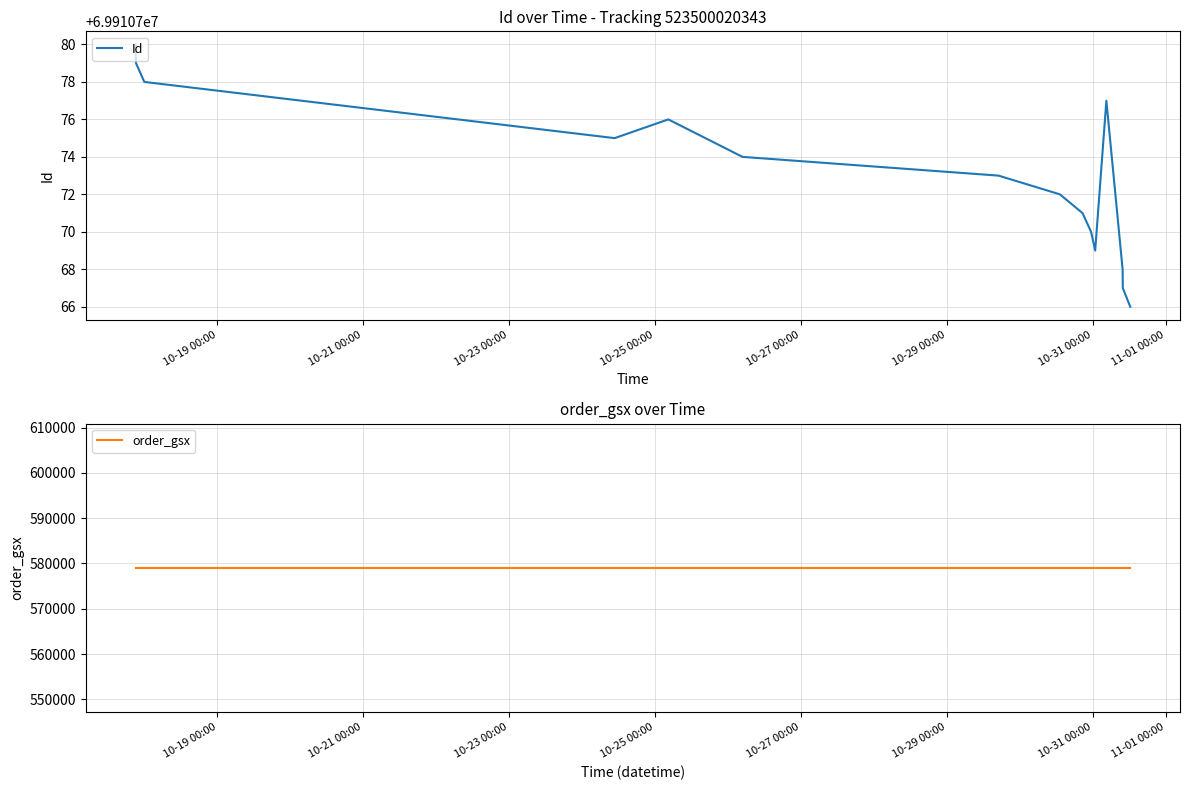

What is the minimum value for order_gsx?

579032